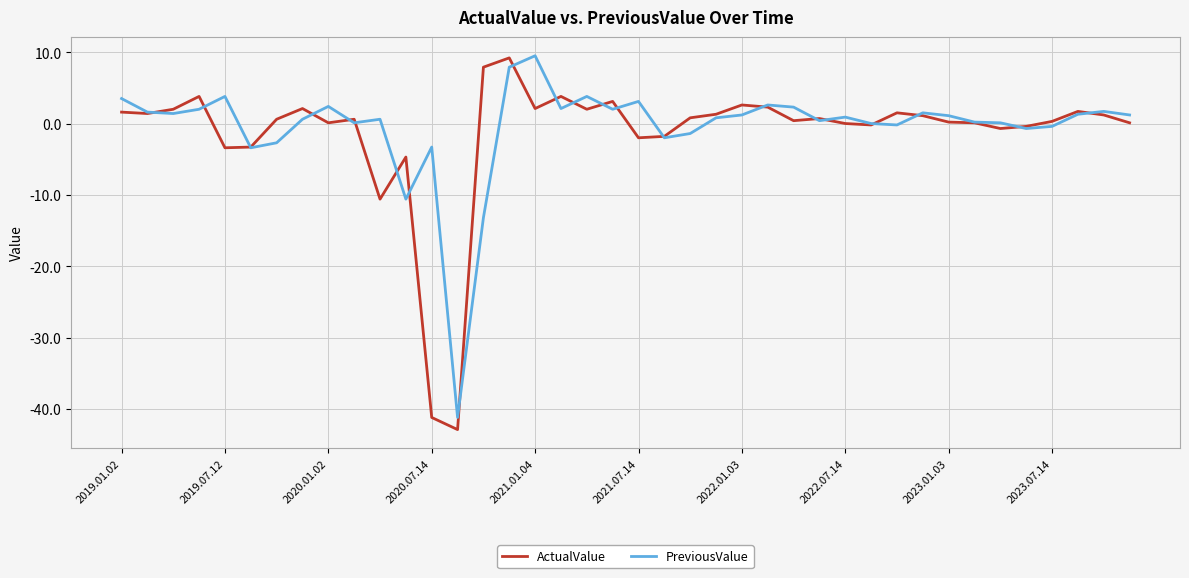

What is the difference between the second highest and minimum values in the ActualValue series?

50.8